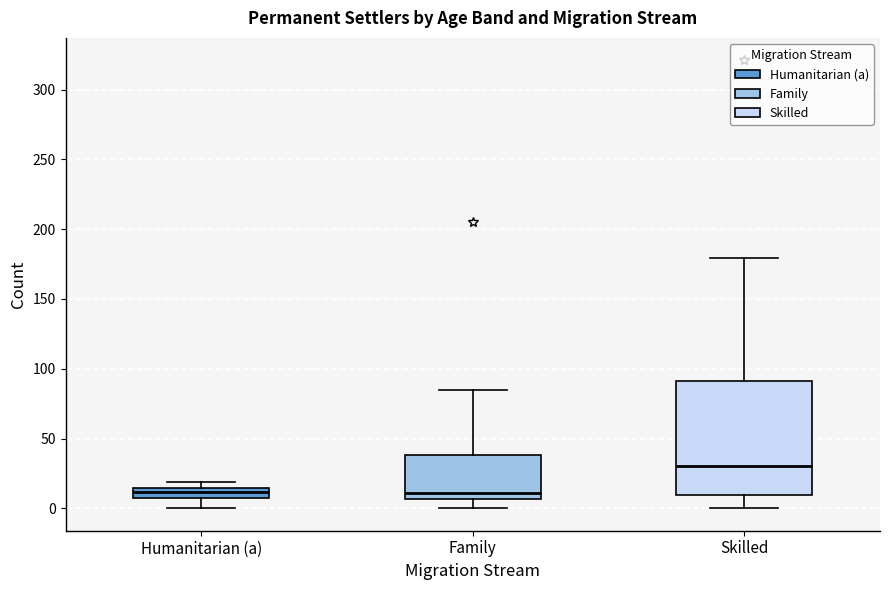

Which box is the tallest, from its lower edge to its upper edge?

Skilled